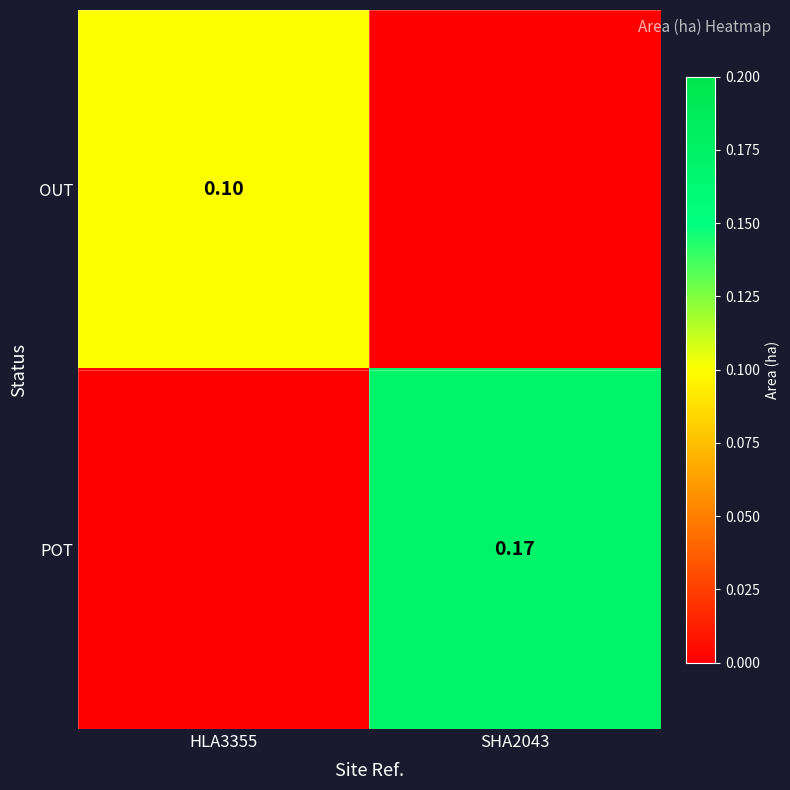

What is the sum of all POT values?

0.2